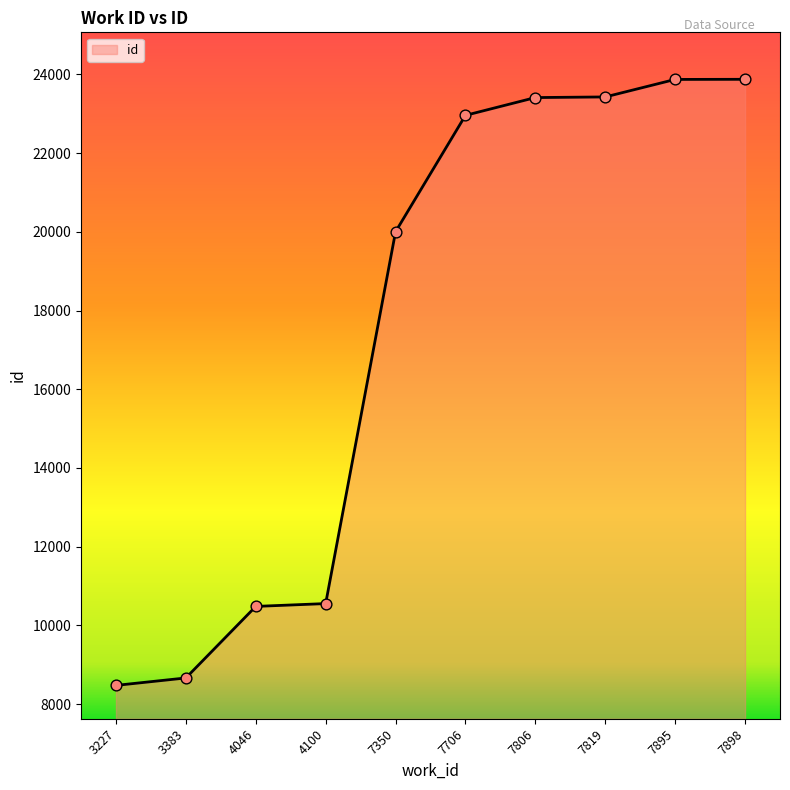

Which has a higher value, 7895 or 7819?

7895